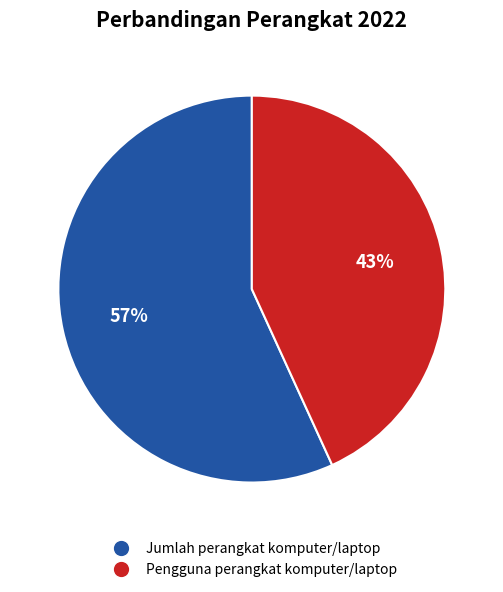

What is the largest slice in the pie chart?

Jumlah perangkat komputer/laptop